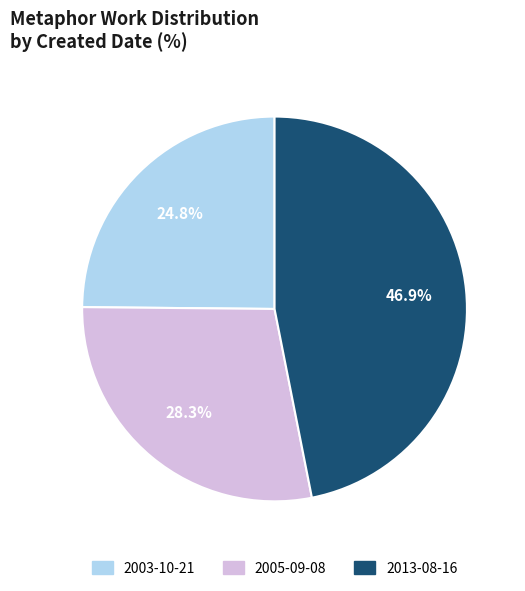

The 2013-08-16 slice represents 38% of the pie. True or false?

False